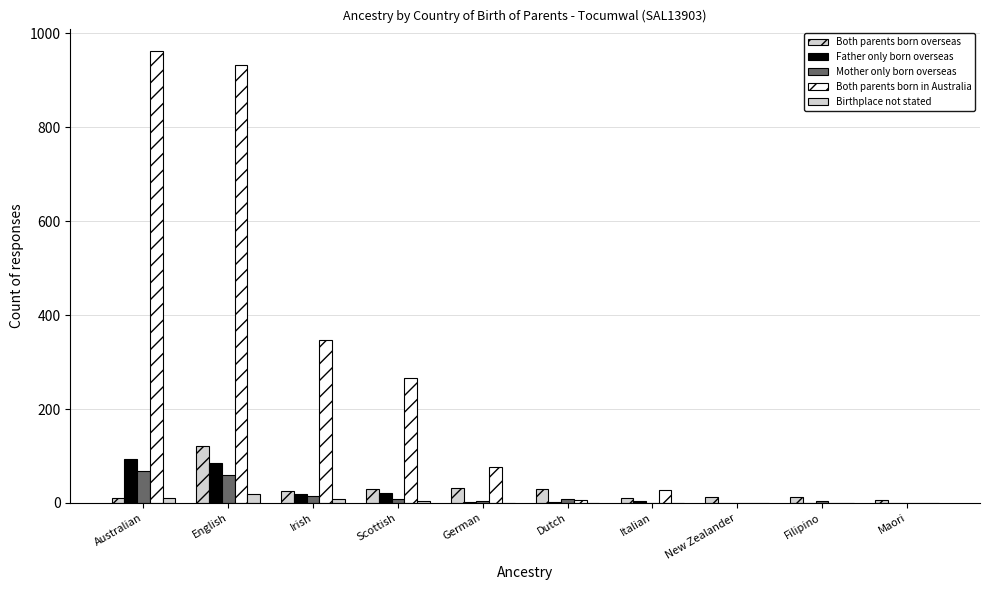

What is the value of the Both parents born in Australia bar at the 4th from the left?

266